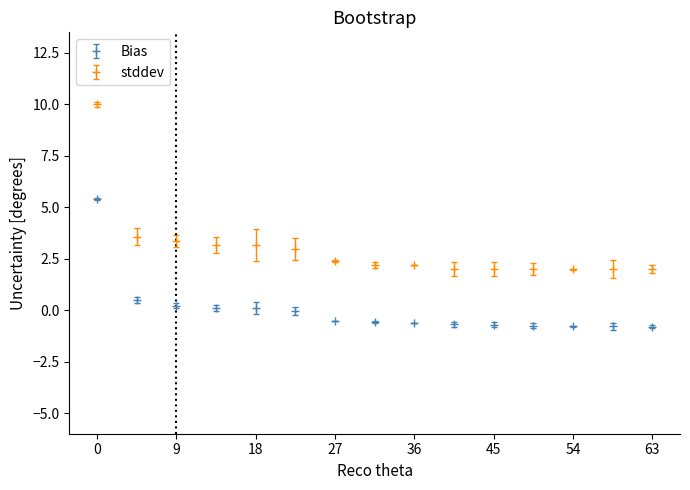

Which series has the largest total across all categories?

stddev